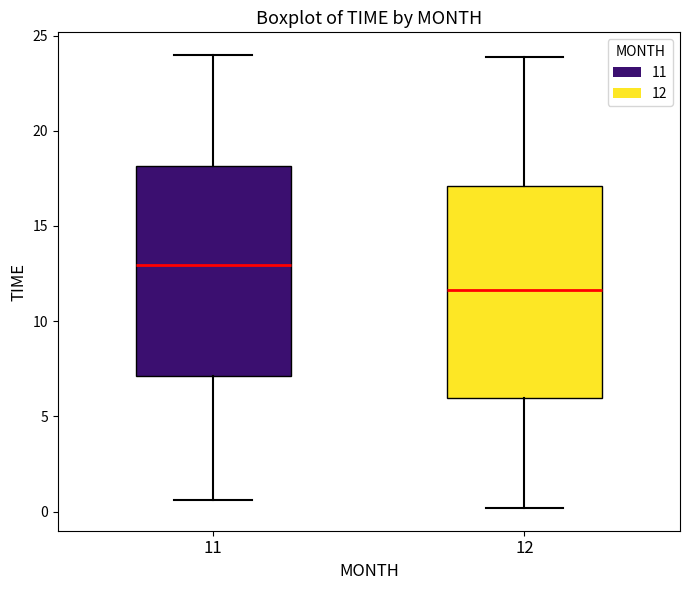

Reading left to right, transcribe this box plot: for each box, give where its median line is, the range the box spans, and where its two whiskers end, as read against the y-axis. The values are not printed on the chart, so give them approximately, as read against the axis.

11: median 13.0, box 7.0 to 18.0, whiskers 0.5 to 24.0
12: median 11.5, box 6.0 to 17.0, whiskers 0.0 to 24.0